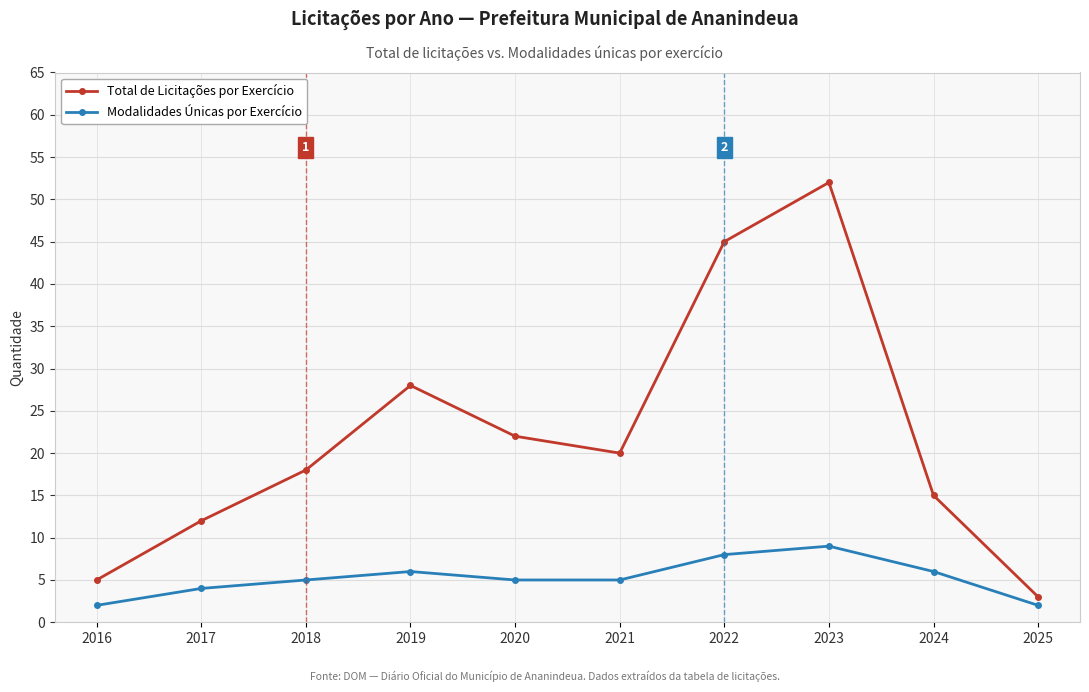

Read the Modalidades Únicas por Exercício value at 2021.

5